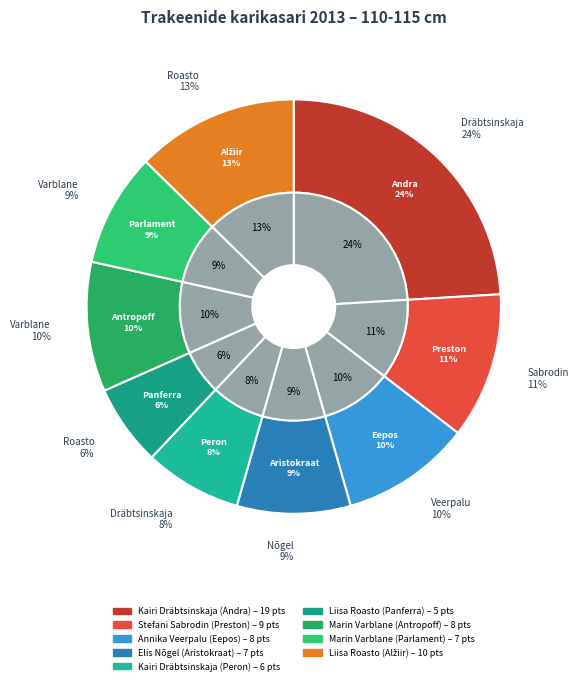

Which category has the smallest portion of the pie?

Liisa Roasto (Panferra)